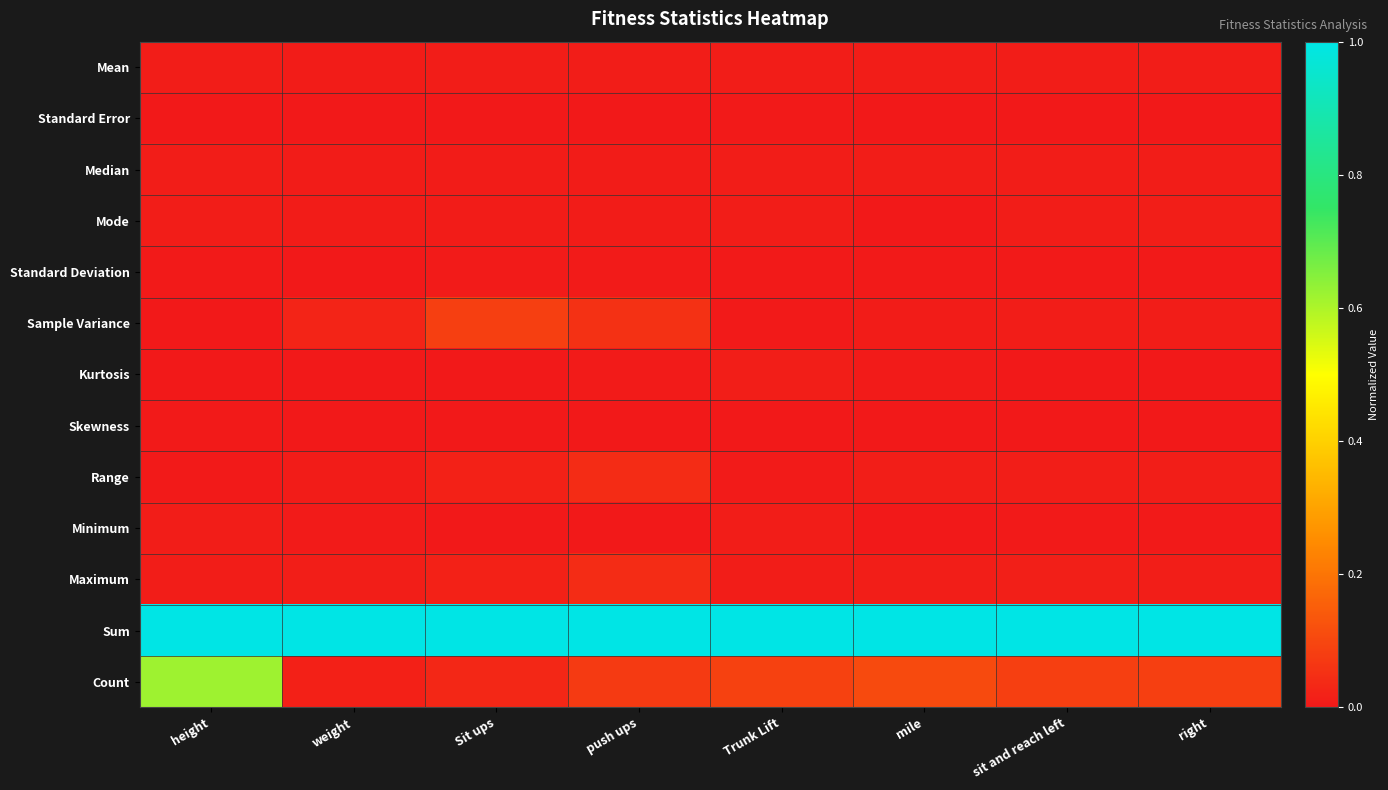

Reading left to right, transcribe all the data shown in this chart.

Mean: height=0.0	weight=0.0	Sit ups=0.0	push ups=0.0	Trunk Lift=0.0	mile=0.0	sit and reach left=0.0	right=0.0
Standard Error: height=0.0	weight=0.0	Sit ups=0.0	push ups=0.0	Trunk Lift=0.0	mile=0.0	sit and reach left=0.0	right=0.0
Median: height=0.0	weight=0.0	Sit ups=0.0	push ups=0.0	Trunk Lift=0.0	mile=0.0	sit and reach left=0.0	right=0.0
Mode: height=0.0	weight=0.0	Sit ups=0.0	push ups=0.0	Trunk Lift=0.0	mile=0.0	sit and reach left=0.0	right=0.0
Standard Deviation: height=0.0	weight=0.0	Sit ups=0.0	push ups=0.0	Trunk Lift=0.0	mile=0.0	sit and reach left=0.0	right=0.0
Sample Variance: height=0.0	weight=0.0	Sit ups=0.1	push ups=0.1	Trunk Lift=0.0	mile=0.0	sit and reach left=0.0	right=0.0
Kurtosis: height=0.0	weight=0.0	Sit ups=0.0	push ups=0.0	Trunk Lift=0.0	mile=0.0	sit and reach left=0.0	right=0.0
Skewness: height=0.0	weight=0.0	Sit ups=0.0	push ups=0.0	Trunk Lift=0.0	mile=0.0	sit and reach left=0.0	right=0.0
Range: height=0.0	weight=0.0	Sit ups=0.0	push ups=0.0	Trunk Lift=0.0	mile=0.0	sit and reach left=0.0	right=0.0
Minimum: height=0.0	weight=0.0	Sit ups=0.0	push ups=0.0	Trunk Lift=0.0	mile=0.0	sit and reach left=0.0	right=0.0
Maximum: height=0.0	weight=0.0	Sit ups=0.0	push ups=0.0	Trunk Lift=0.0	mile=0.0	sit and reach left=0.0	right=0.0
Sum: height=1.0	weight=1.0	Sit ups=1.0	push ups=1.0	Trunk Lift=1.0	mile=1.0	sit and reach left=1.0	right=1.0
Count: height=0.6	weight=0.0	Sit ups=0.0	push ups=0.1	Trunk Lift=0.1	mile=0.1	sit and reach left=0.1	right=0.1